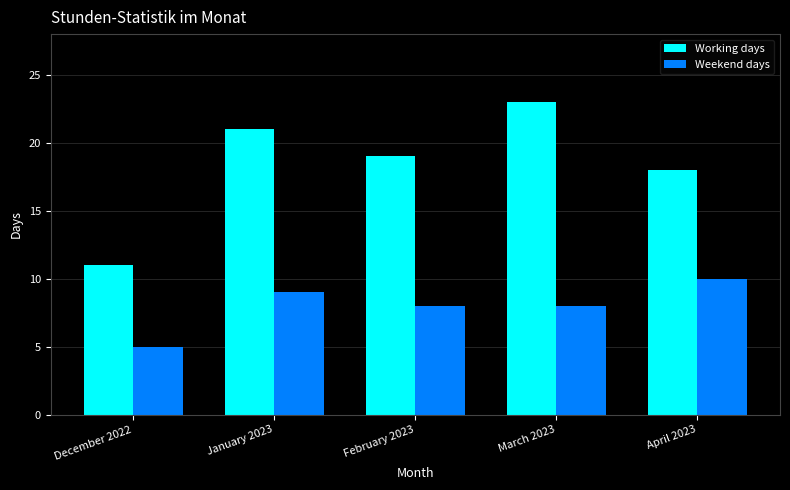

True or false: Weekend days has a value of 3 at February 2023.

False